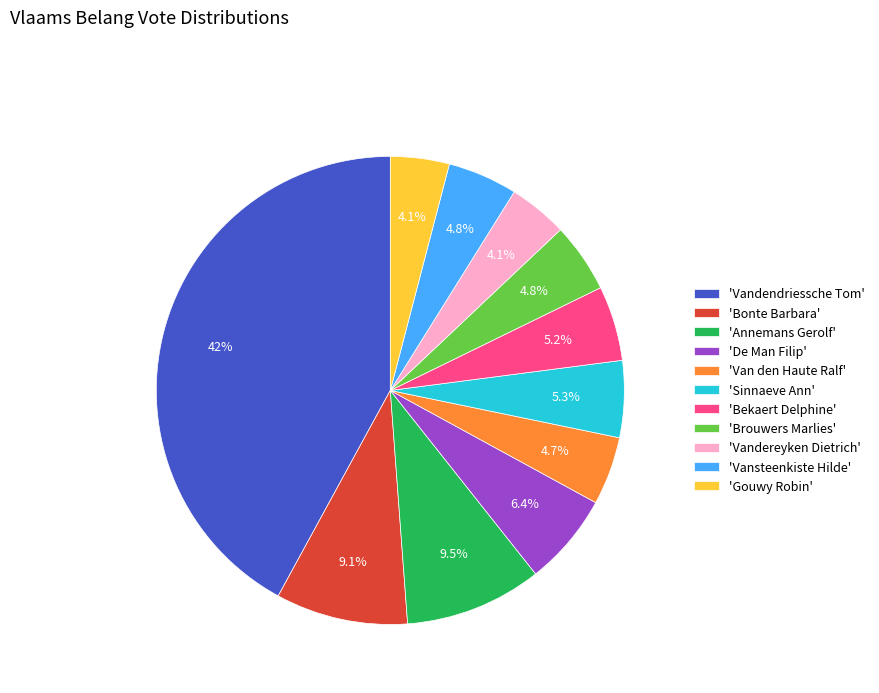

Which category has the biggest portion of the pie?

'Vandendriessche Tom'